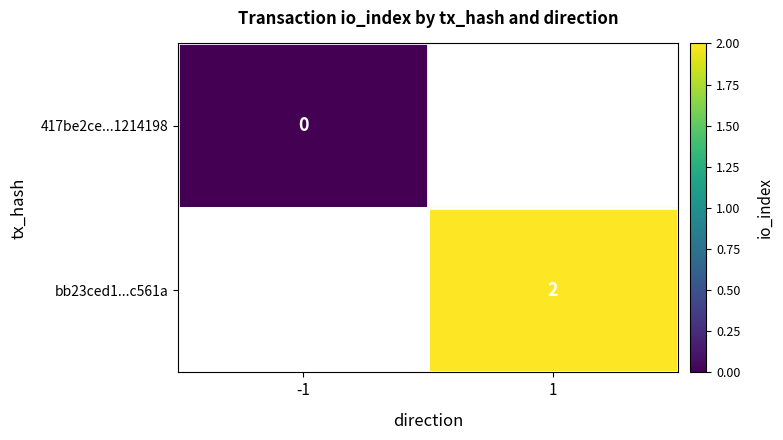

Between -1 and 1, which is larger?

1